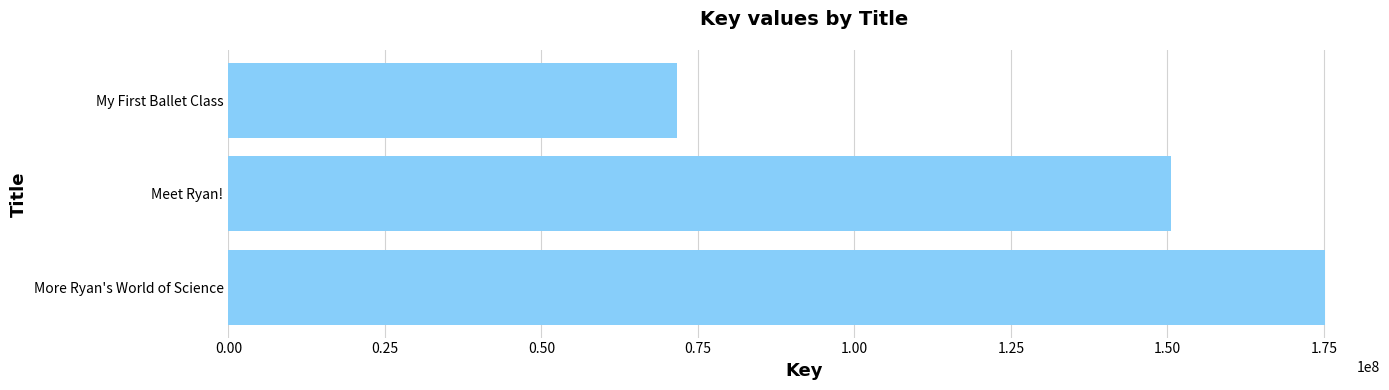

Reading bottom to top, extract all data points from this chart.

More Ryan's World of Science=175189946	Meet Ryan!=150583733	My First Ballet Class=71651289